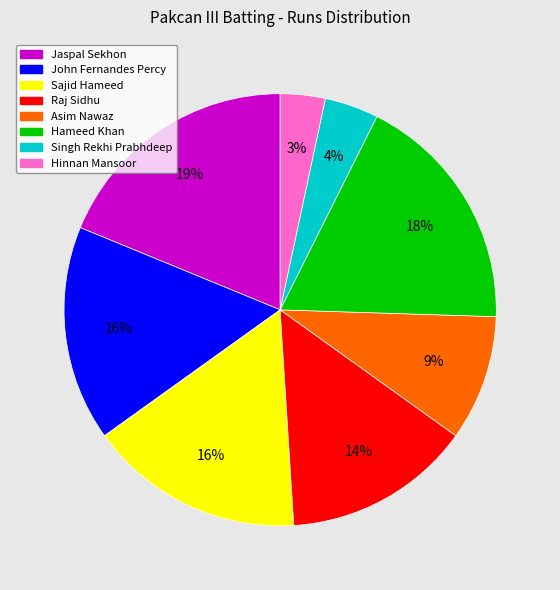

To the nearest percent, what is the combined percentage of John Fernandes Percy and Hinnan Mansoor?

19%